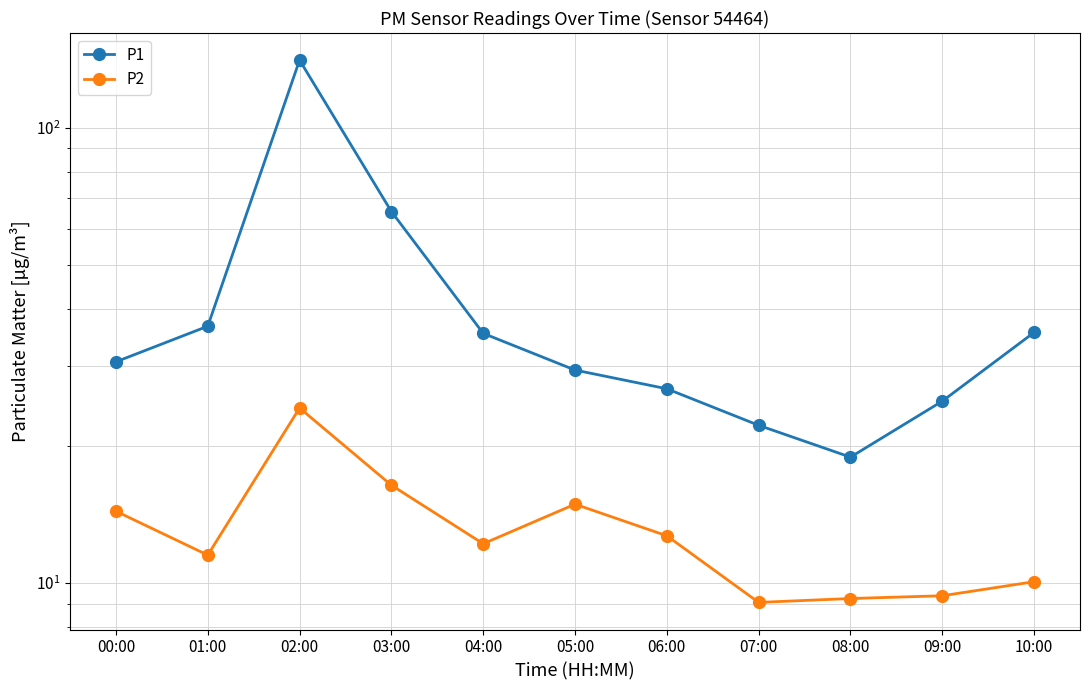

List the series in order of their peak value, highest first.

P1, P2